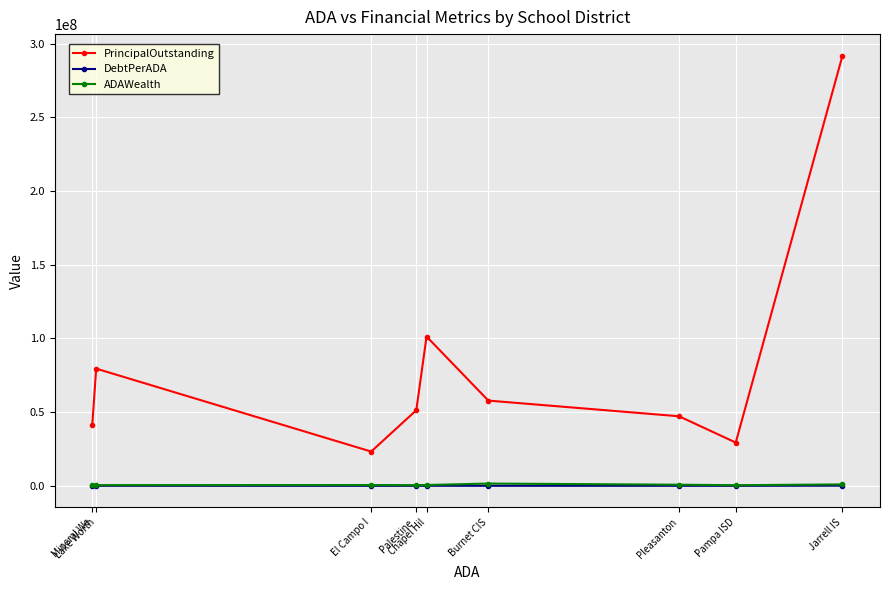

Which series changed the most between Jarrell IS and Pampa ISD?

PrincipalOutstanding